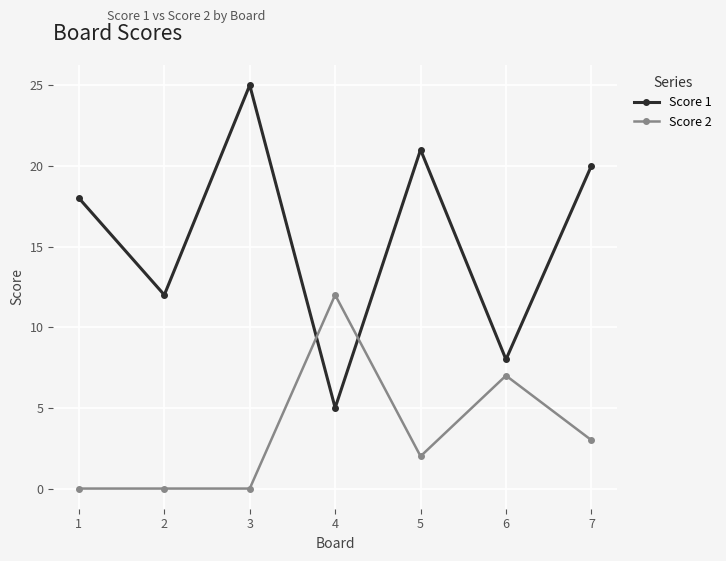

What is the total value across all series at 1?

18